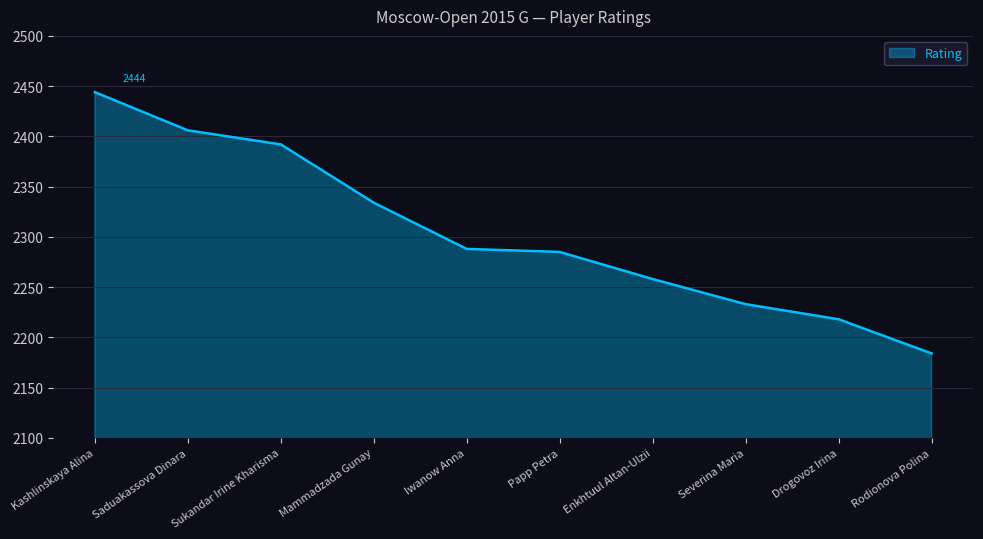

What is the average value?

2304